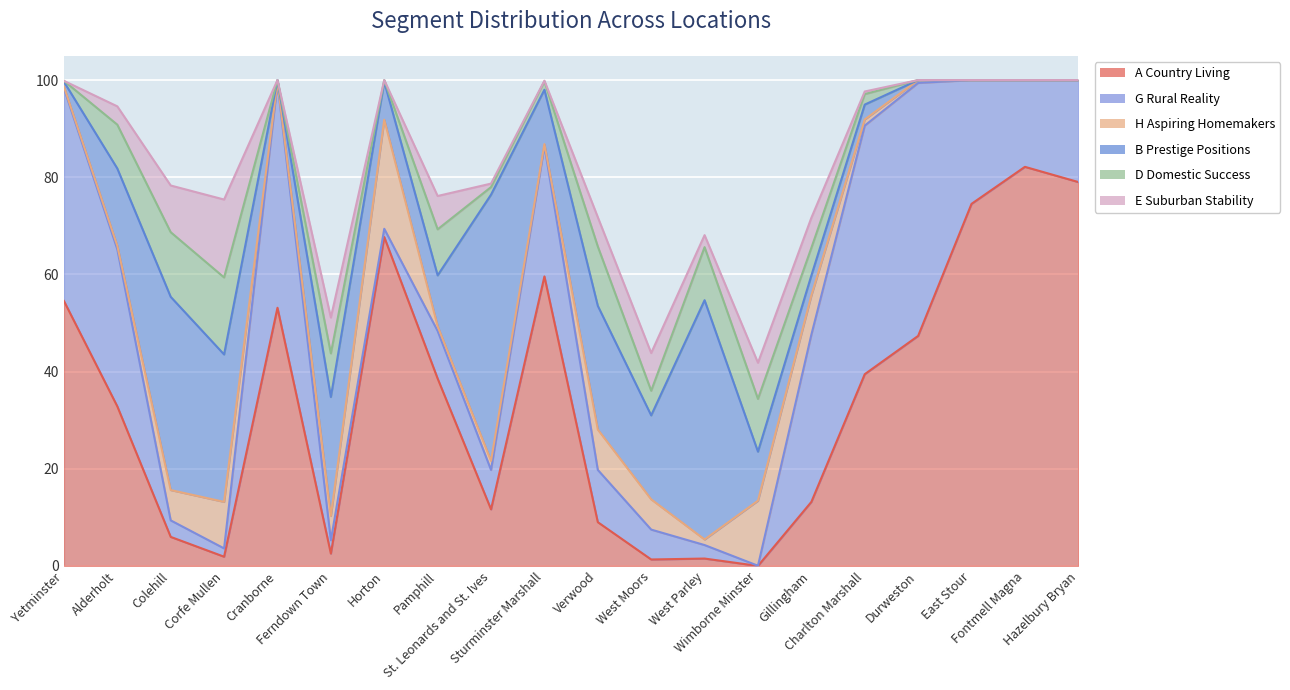

At Charlton Marshall, list the series in order from largest to smallest.

G Rural Reality, A Country Living, B Prestige Positions, D Domestic Success, H Aspiring Homemakers, E Suburban Stability